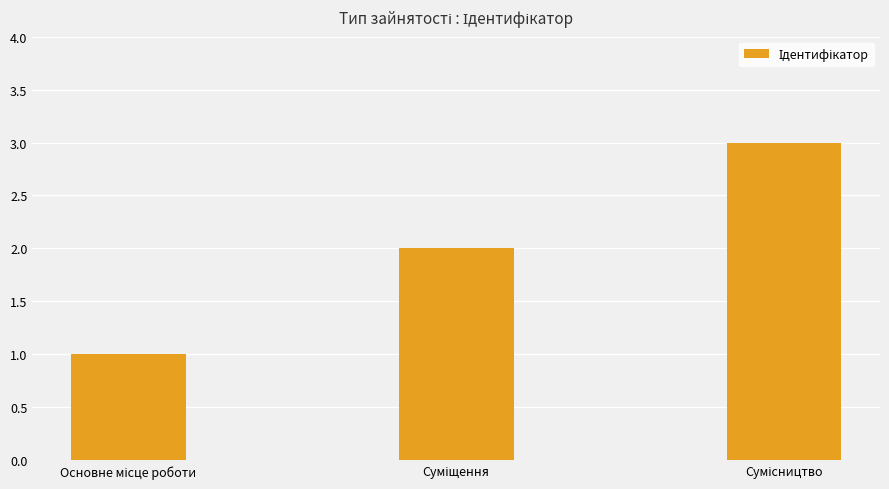

What is the average value?

2